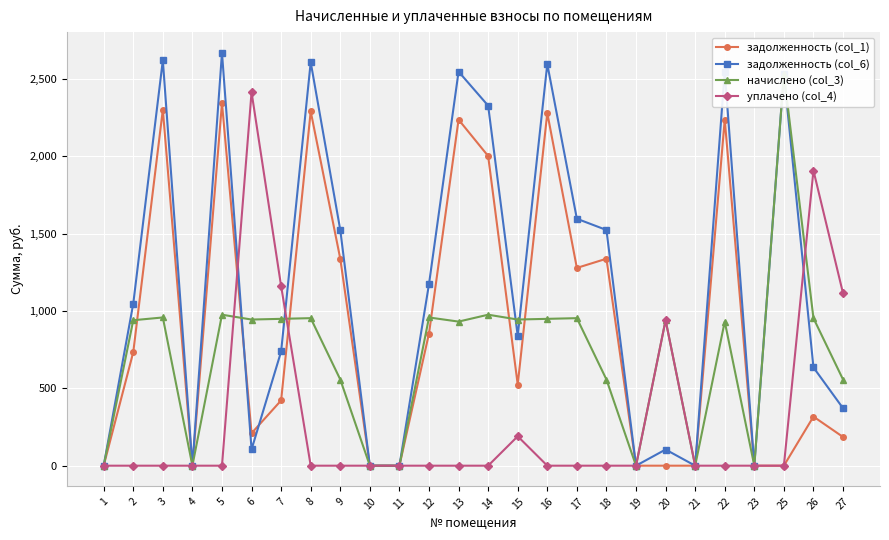

Reading left to right, list all the values displayed in this chart.

задолженность (col_1): 1=0.0	2=733.7	3=2300.3	4=0.0	5=2343.1	6=209.9	7=421.8	8=2289.5	9=1337.4	10=0.0	11=0.0	12=854.2	13=2236.1	14=2001.2	15=524.3	16=2278.9	17=1278.0	18=1337.4	19=0.0	20=0.0	21=0.0	22=2236.1	23=0.0	25=0.0	26=317.2	27=185.6
задолженность (col_6): 1=0.0	2=1047.0	3=2619.6	4=0.0	5=2668.4	6=104.9	7=738.1	8=2607.3	9=1523.1	10=0.0	11=0.0	12=1173.5	13=2546.5	14=2326.4	15=839.2	16=2595.2	17=1595.8	18=1523.1	19=0.0	20=104.5	21=0.0	22=2546.5	23=0.0	25=2530.6	26=635.0	27=371.3
начислено (col_3): 1=0.0	2=940.0	3=957.9	4=0.0	5=975.7	6=944.5	7=949.0	8=953.4	9=556.9	10=0.0	11=0.0	12=957.9	13=931.1	14=975.7	15=944.5	16=949.0	17=953.4	18=556.9	19=0.0	20=940.0	21=0.0	22=931.1	23=0.0	25=2530.6	26=953.4	27=556.9
уплачено (col_4): 1=0.0	2=0.0	3=0.0	4=0.0	5=0.0	6=2413.6	7=1160.1	8=0.0	9=0.0	10=0.0	11=0.0	12=0.0	13=0.0	14=0.0	15=190.0	16=0.0	17=0.0	18=0.0	19=0.0	20=940.0	21=0.0	22=0.0	23=0.0	25=0.0	26=1907.4	27=1113.8